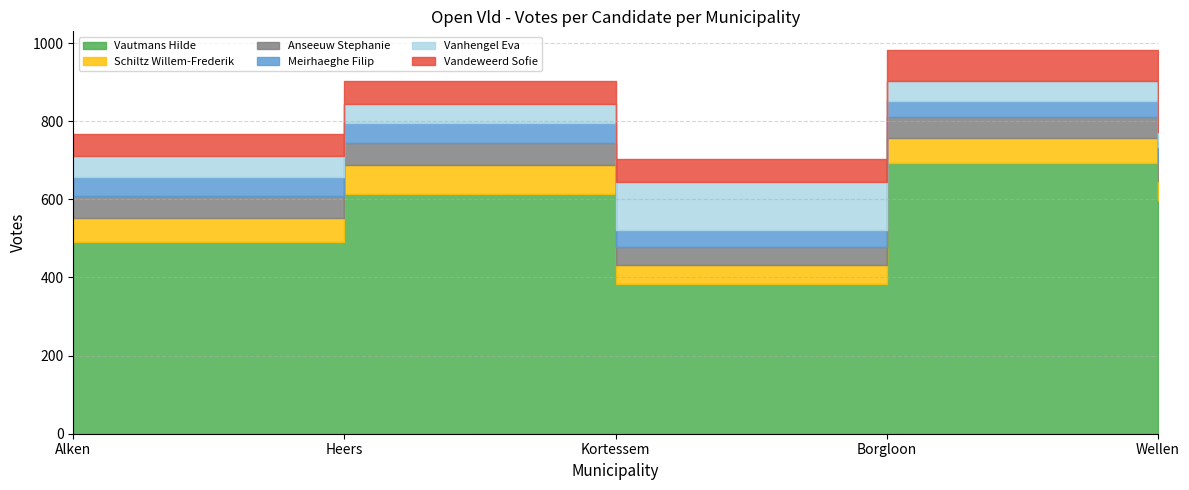

True or false: Meirhaeghe Filip has a value of 38 at Wellen.

True